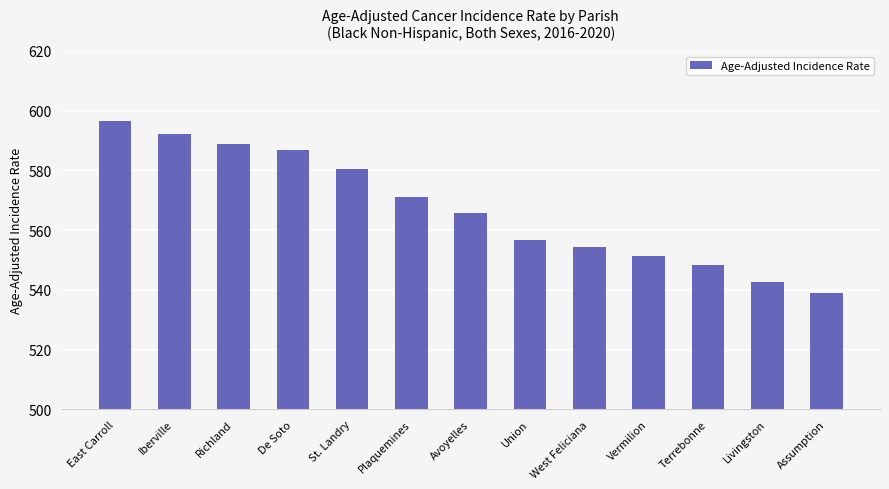

What is the ratio of the value at Union to the value at Avoyelles?

1.0